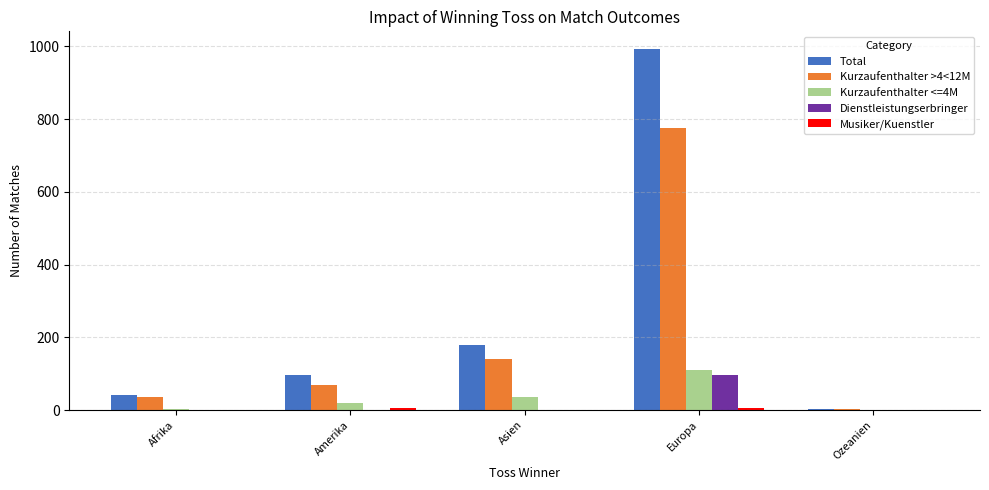

What is the sum of the Total values at Ozeanien and Asien?

182